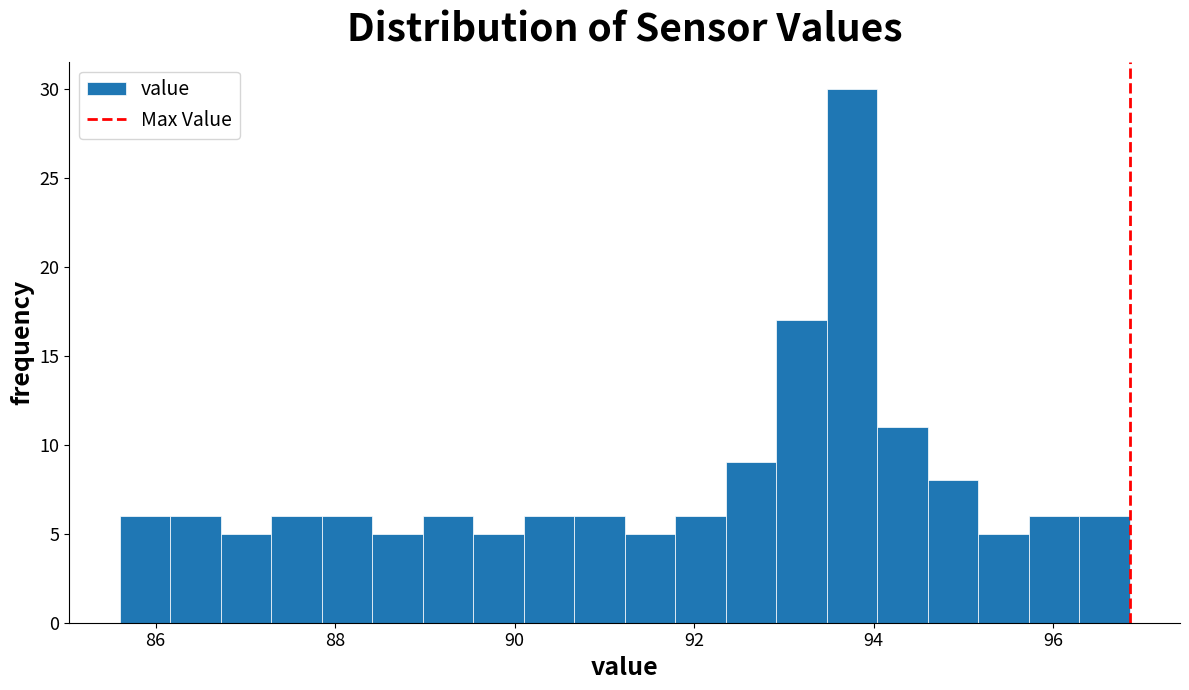

Read against the x-axis, roughly where is the centre of the tallest bar?

93.8